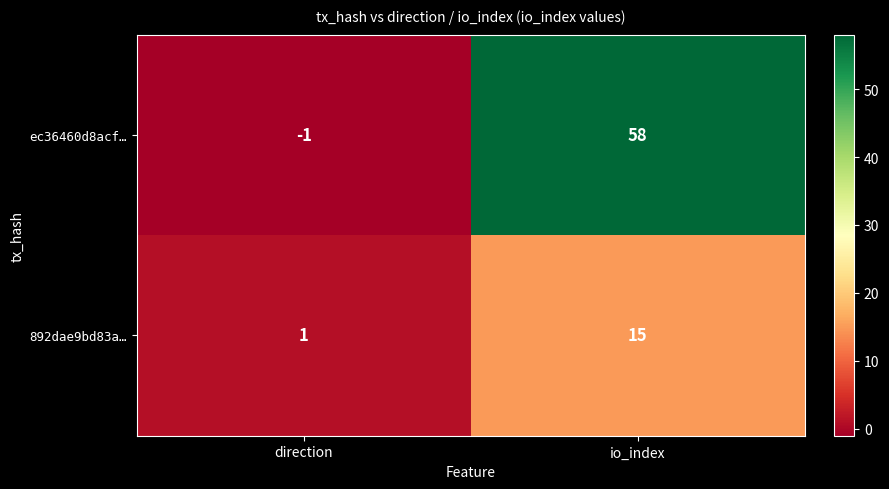

What is the sum of the ec36460d8acf… values at io_index and direction?

57